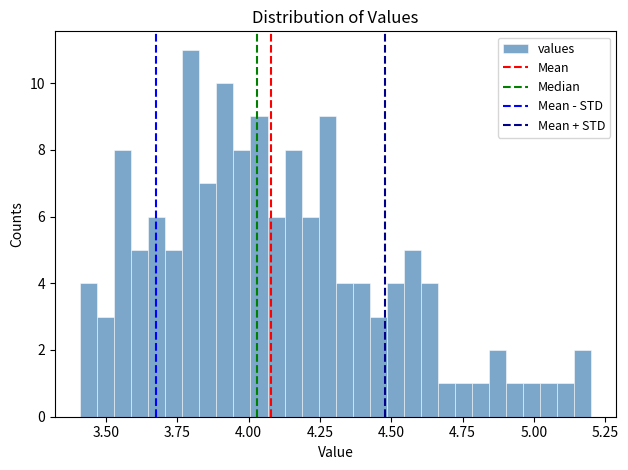

Read against the x-axis, roughly where is the centre of the tallest bar?

3.80